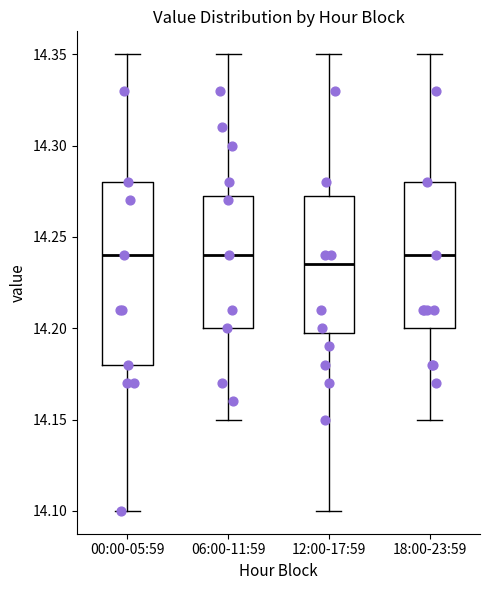

Which box is the tallest, from its lower edge to its upper edge?

00:00-05:59